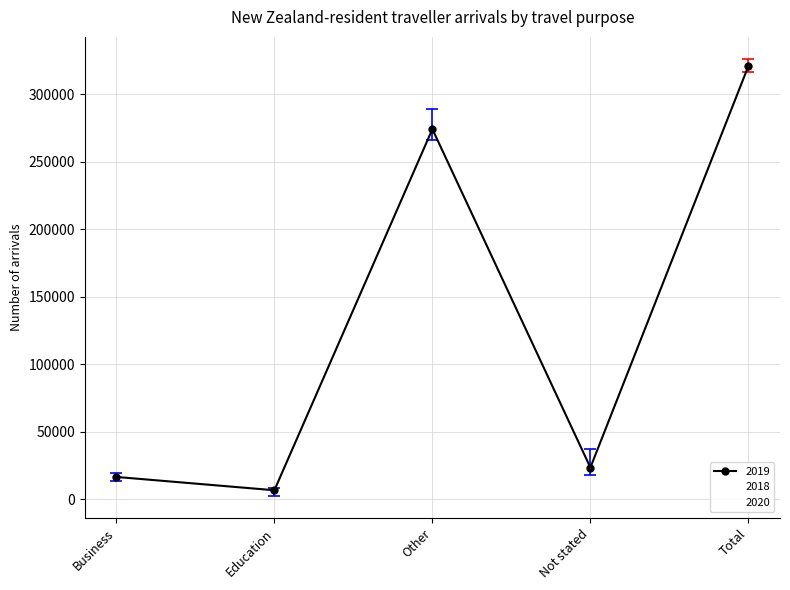

List the series in order of their peak value, highest first.

2020, 2019, 2018